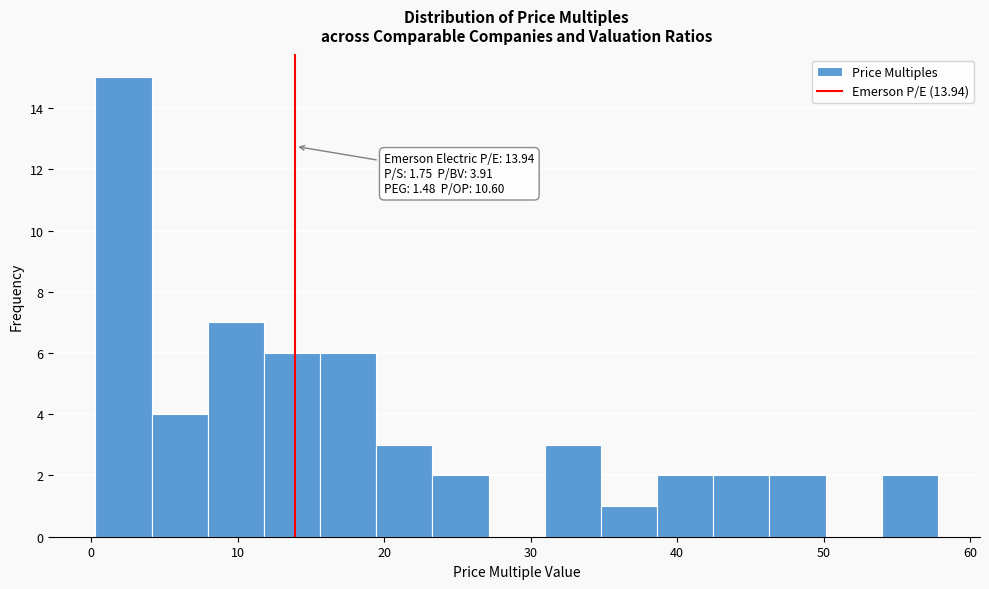

Around what value on the x-axis is the tallest bar? Give the approximate position of its centre, as read against the axis.

2